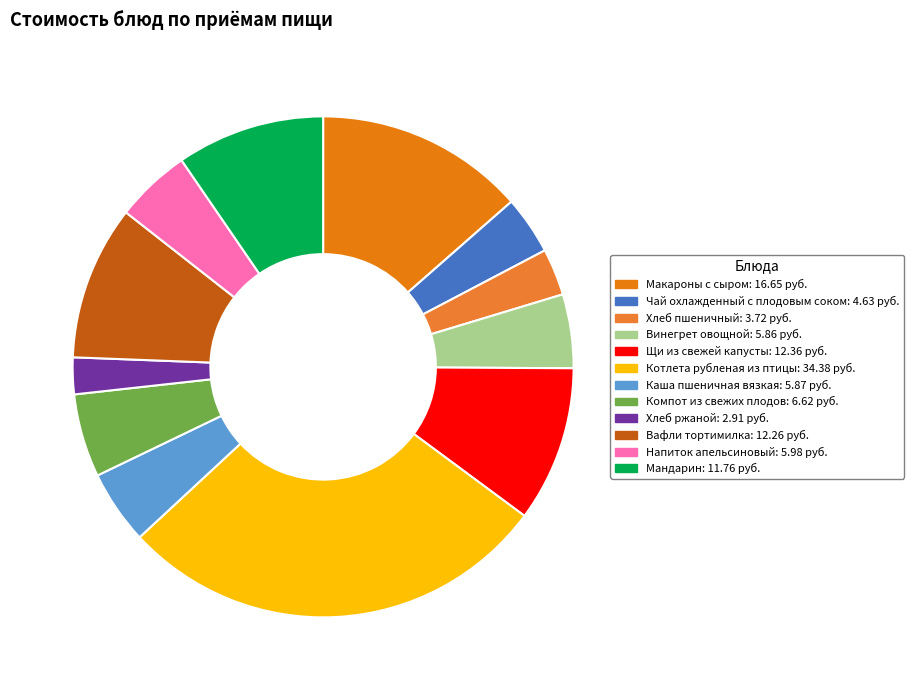

Which category has the biggest portion of the pie?

Котлета рубленая из птицы